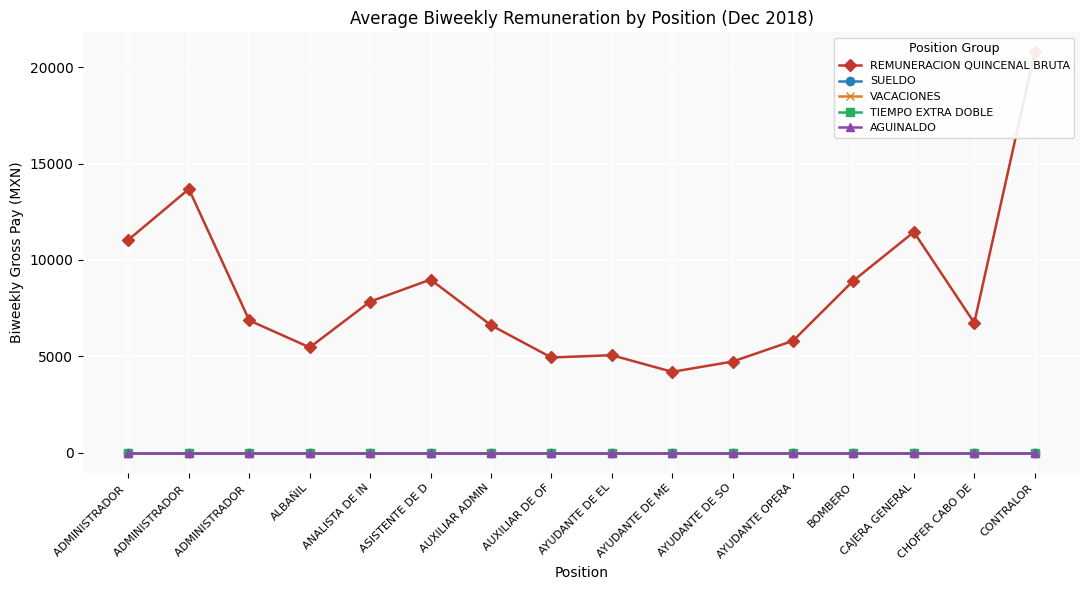

Which series has the largest range (max minus min)?

REMUNERACION QUINCENAL BRUTA